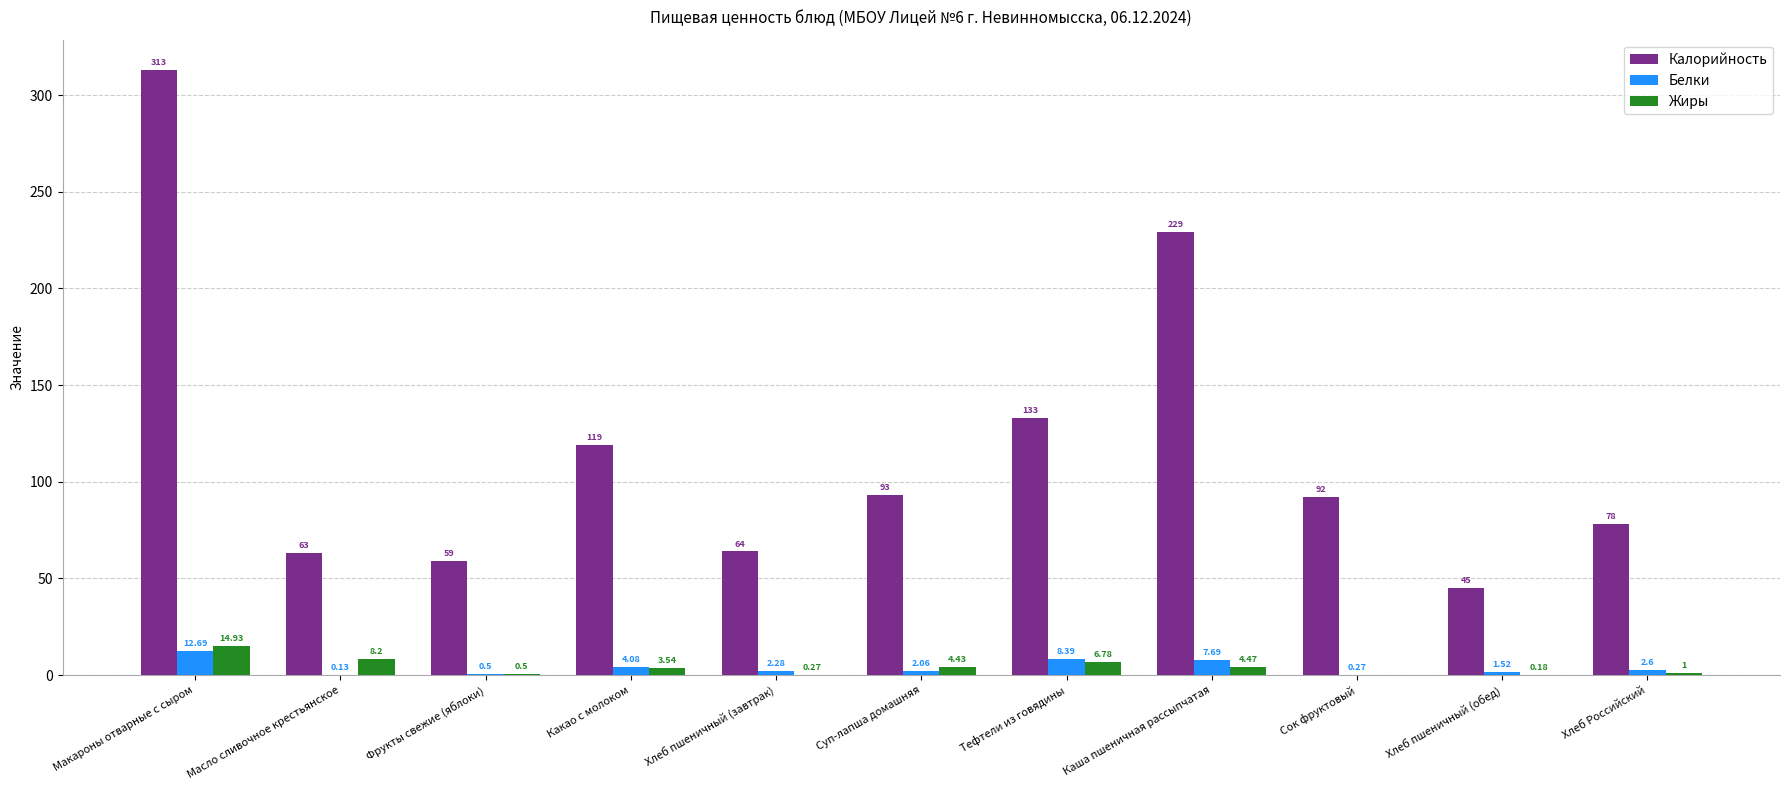

What are all the series names shown in the legend?

Калорийность, Белки, Жиры